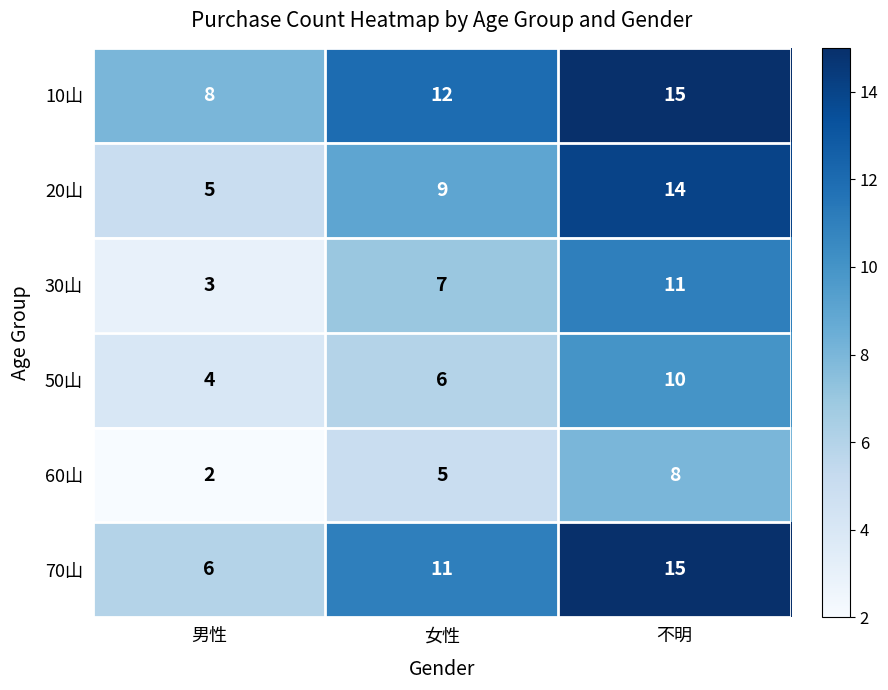

What is the difference between the maximum and minimum values in the 60山 series?

6